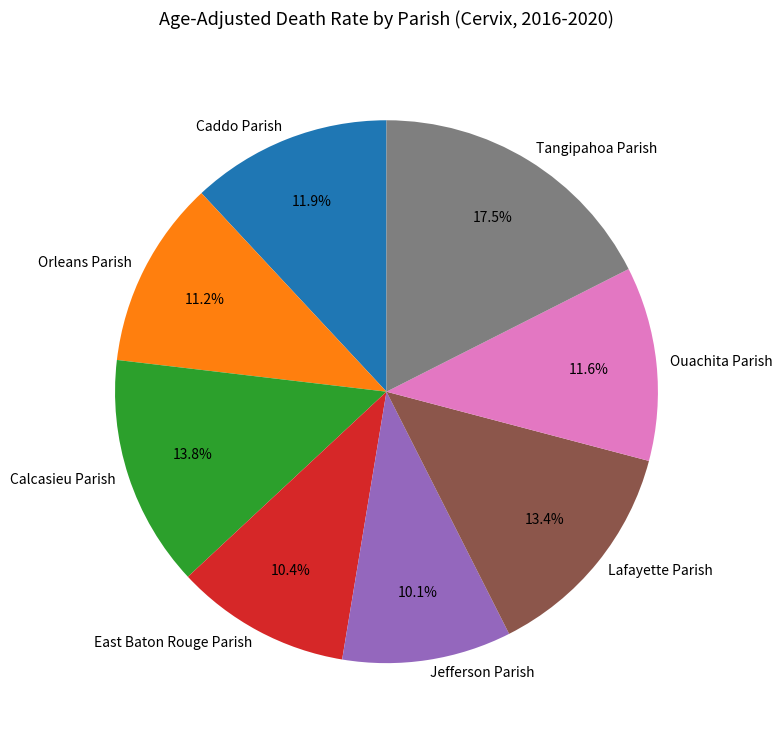

To the nearest percent, what is the combined percentage of Ouachita Parish and Tangipahoa Parish?

29%